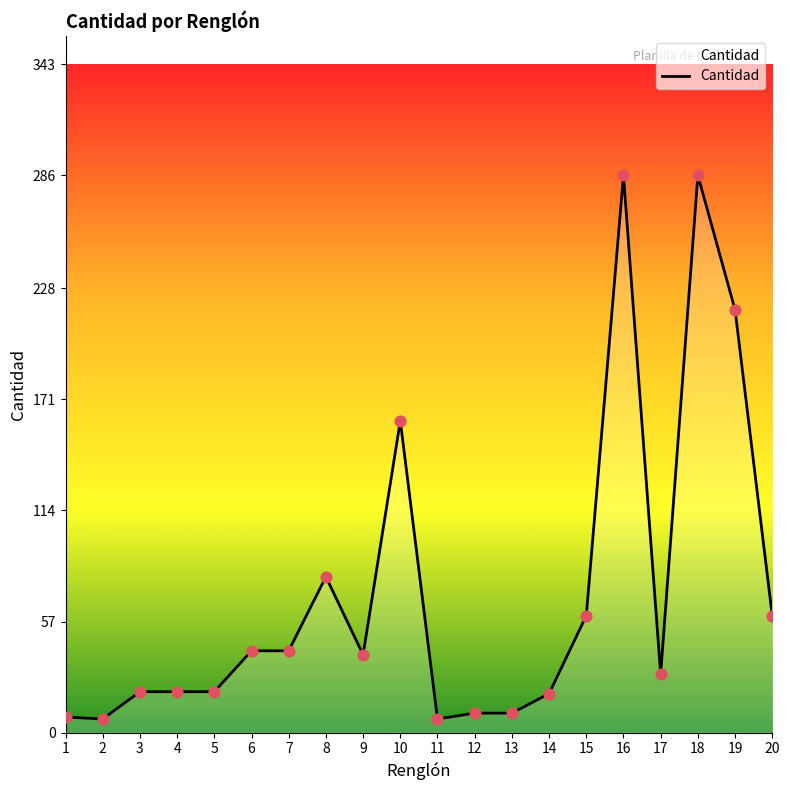

Between 1 and 8, which is larger?

8